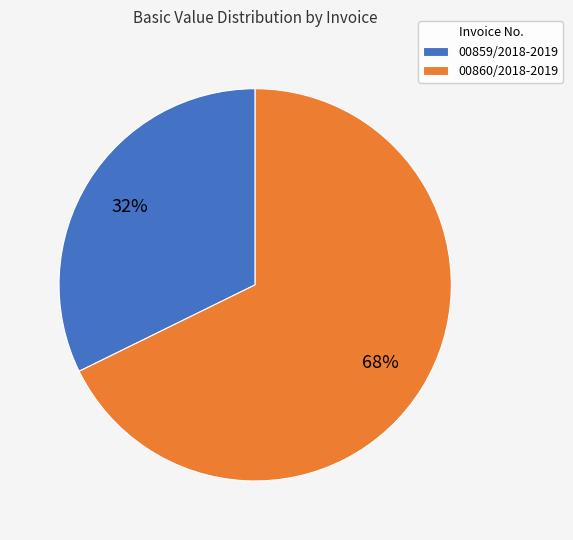

Which category has the biggest portion of the pie?

00860/2018-2019